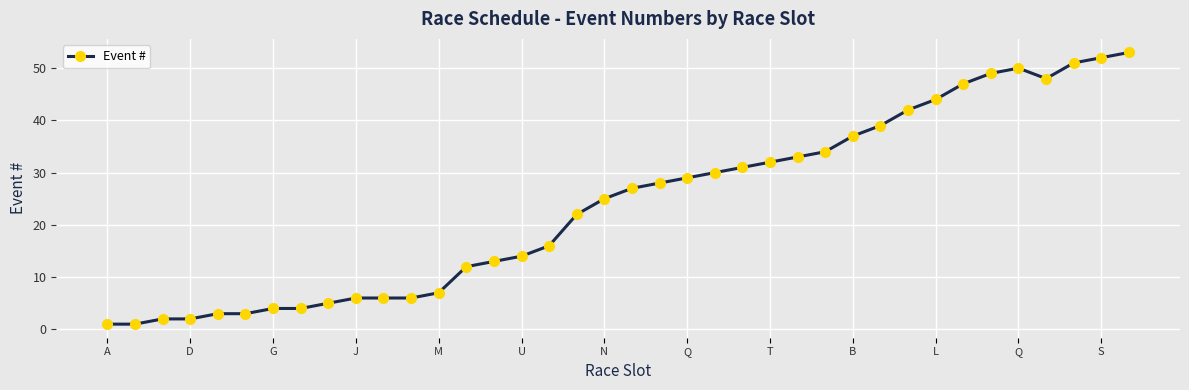

What is the minimum value shown in the chart?

1